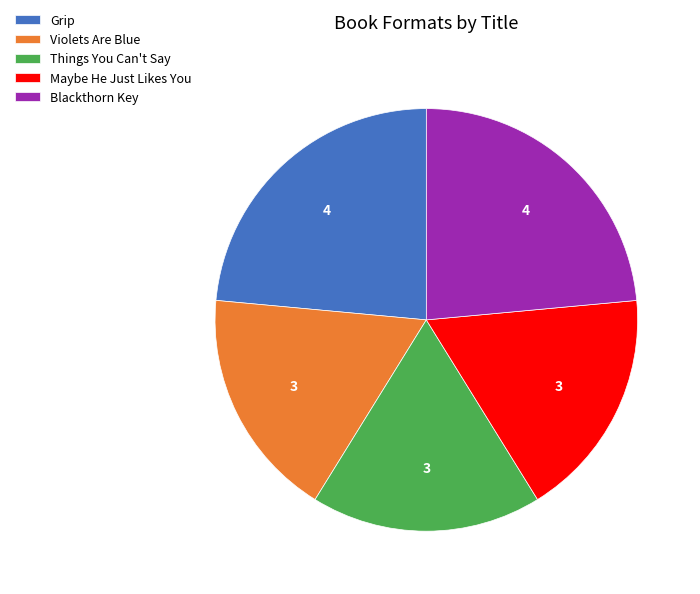

Combined, do Grip and Maybe He Just Likes You account for over 50%?

No